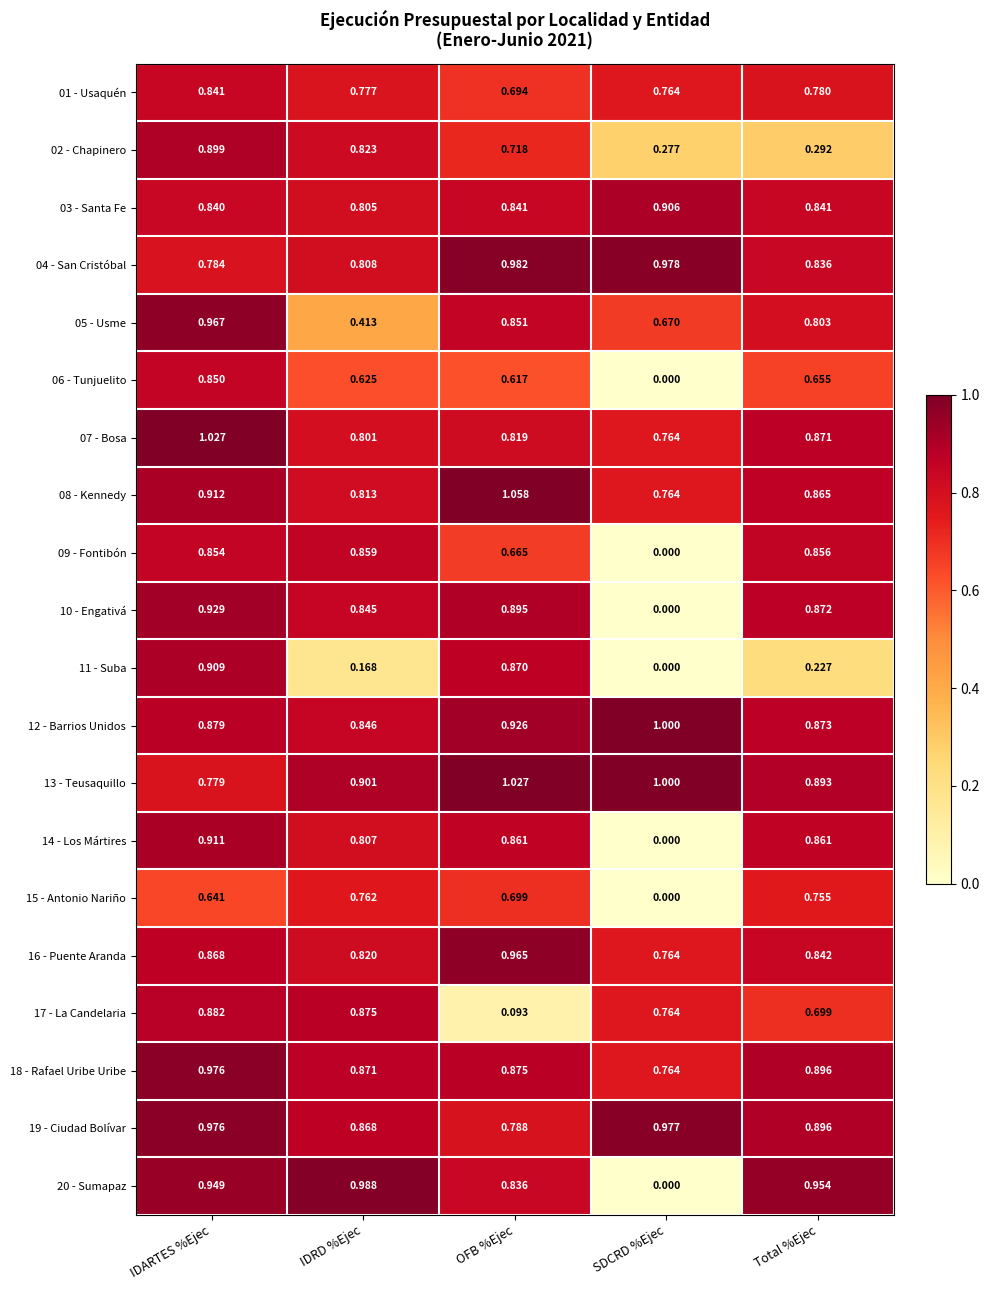

List the labels in order of 12 - Barrios Unidos value, largest first.

SDCRD %Ejec, OFB %Ejec, IDARTES %Ejec, Total %Ejec, IDRD %Ejec